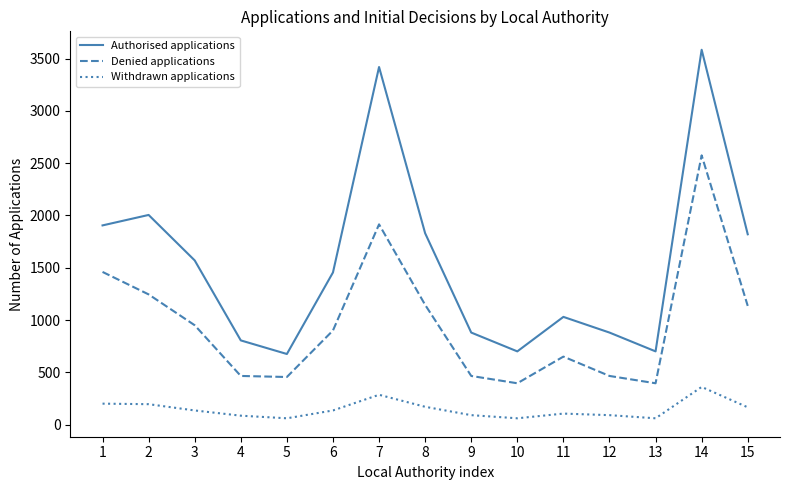

At which category is the sum across all series the highest?

14